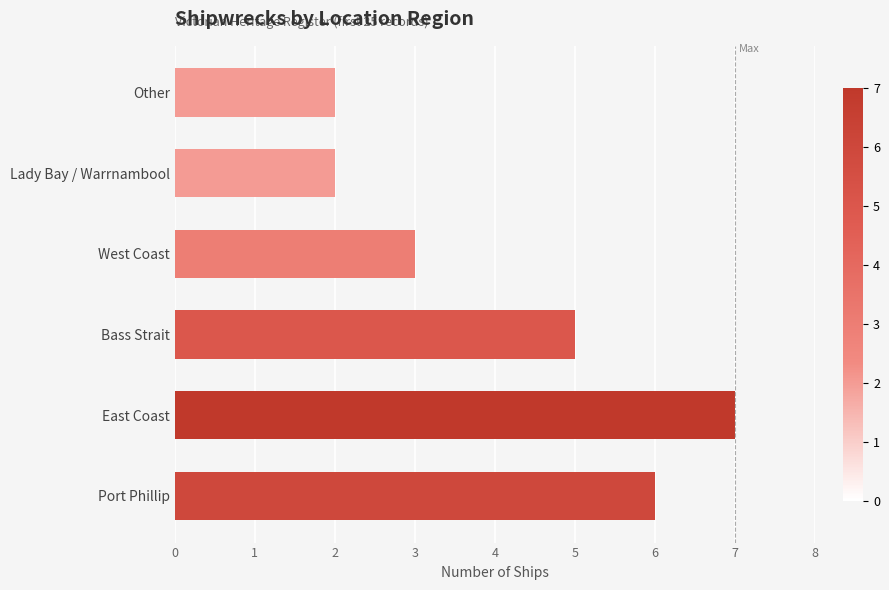

Does the chart contain stacked bars?

No